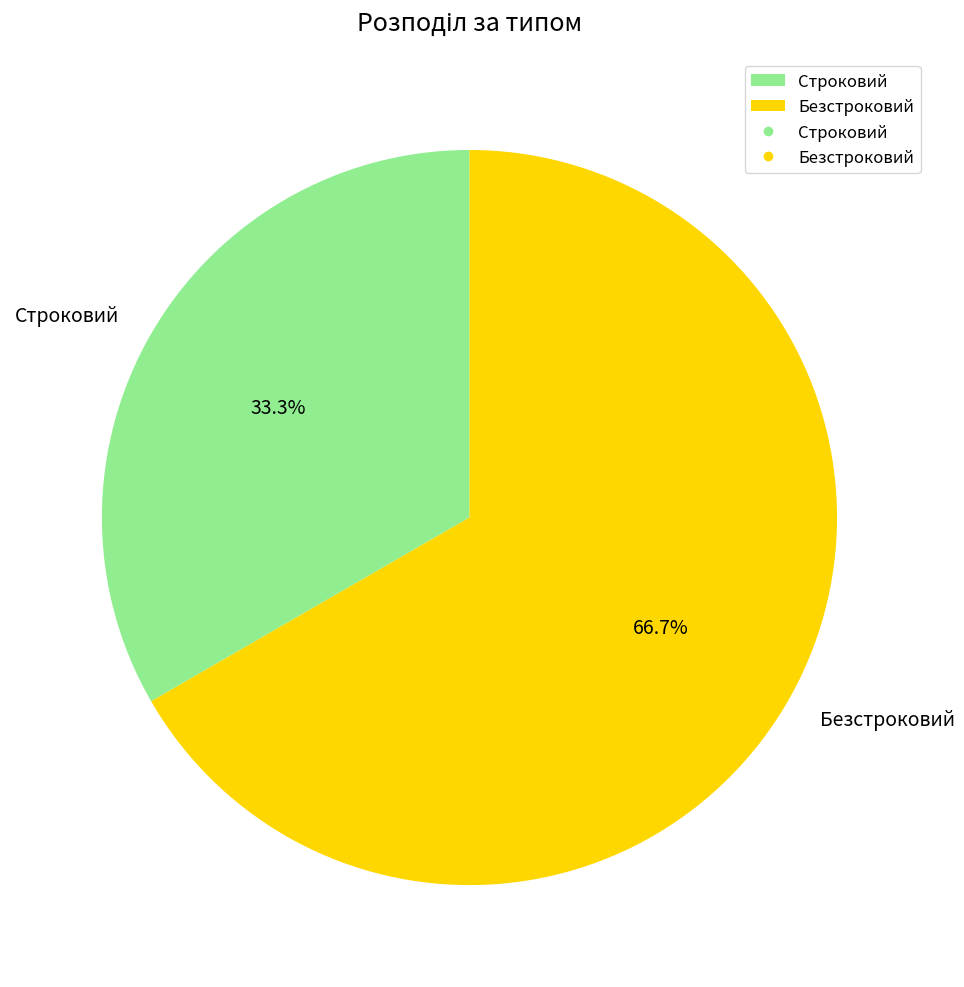

What is the smallest slice in the pie chart?

Строковий